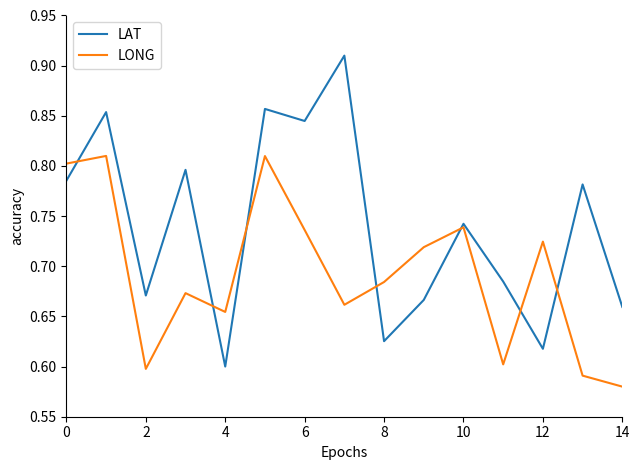

List the series in order of their overall mean, highest first.

LAT, LONG